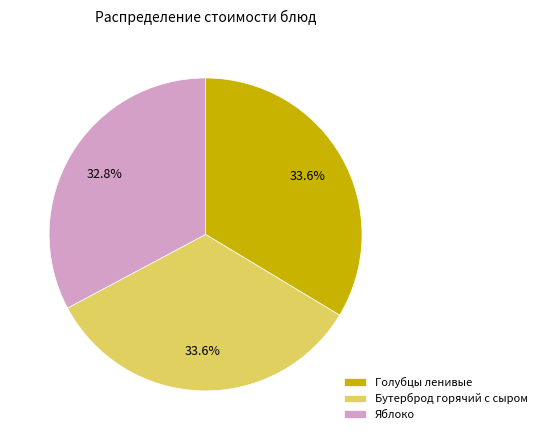

To the nearest percent, what is the average slice percentage?

33%